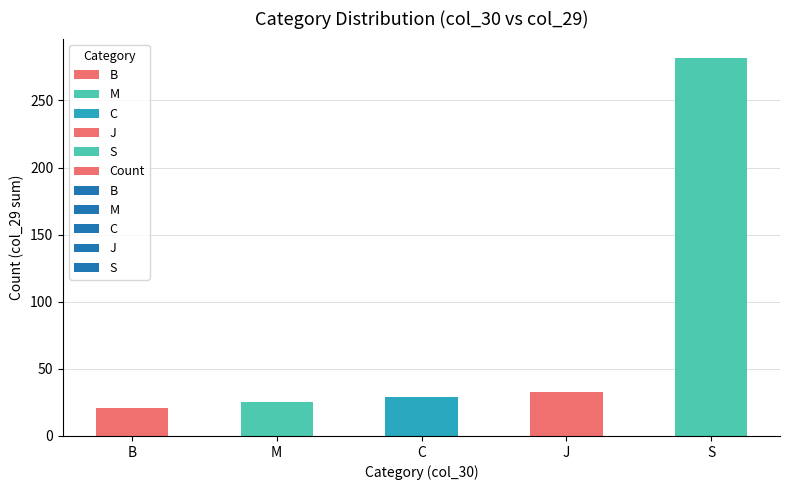

Is it true that the value at M is 25?

True